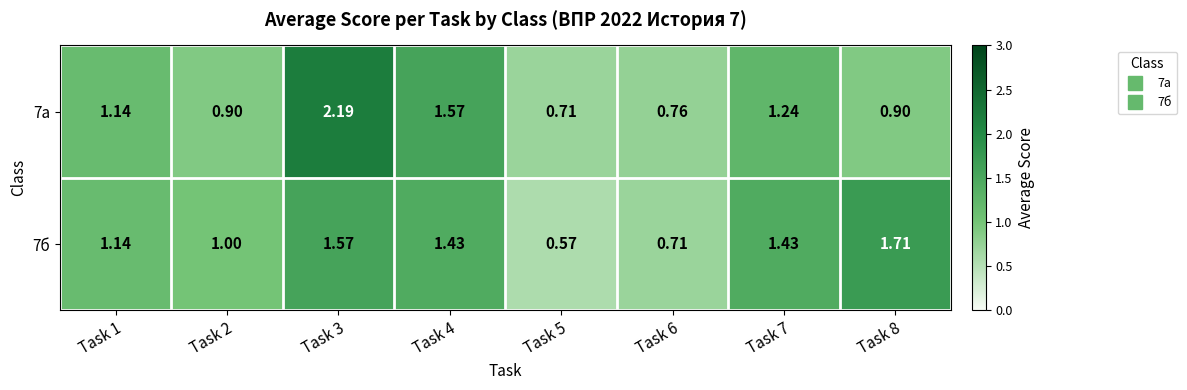

Reading left to right, list all the values displayed in this chart.

7а: Task 1=1.1	Task 2=0.9	Task 3=2.2	Task 4=1.6	Task 5=0.7	Task 6=0.8	Task 7=1.2	Task 8=0.9
7б: Task 1=1.1	Task 2=1.0	Task 3=1.6	Task 4=1.4	Task 5=0.6	Task 6=0.7	Task 7=1.4	Task 8=1.7